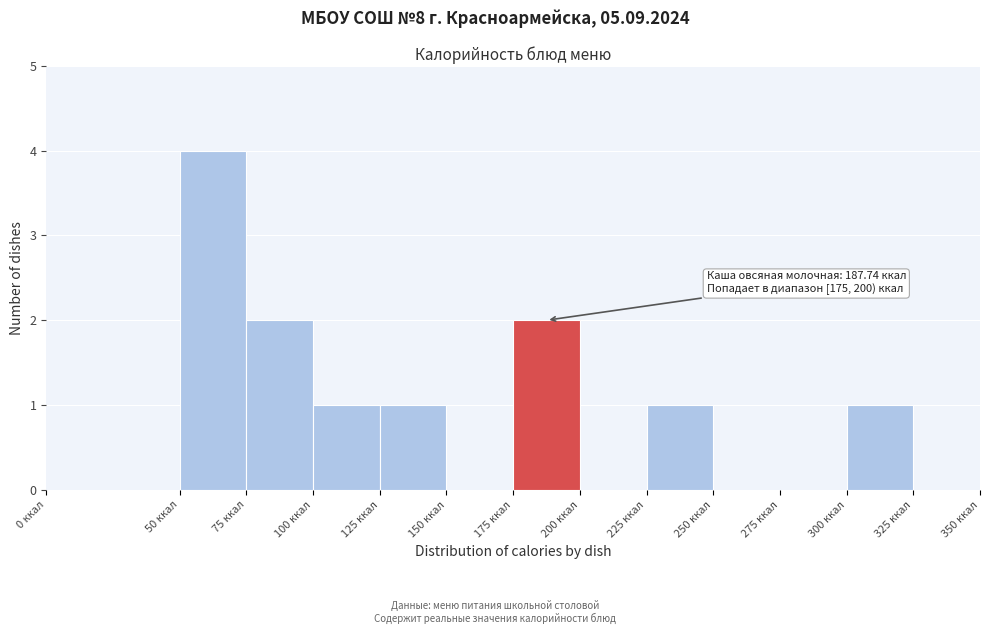

Which range on the x-axis has the tallest bar?

50 to 75